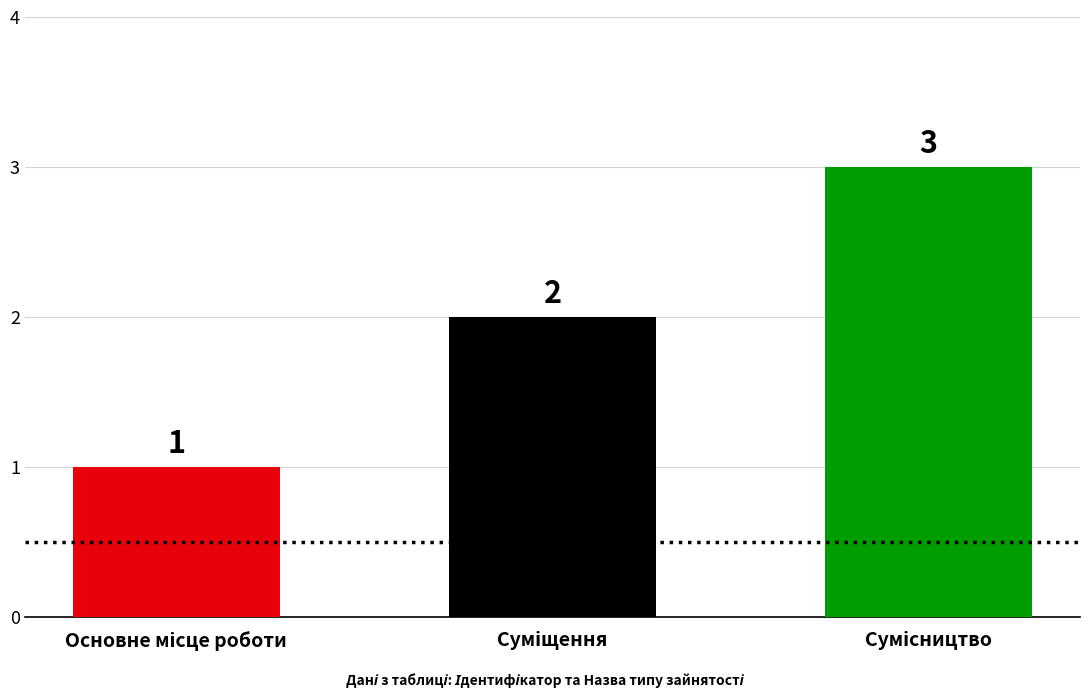

Count the values in the range 1 to 3.

3